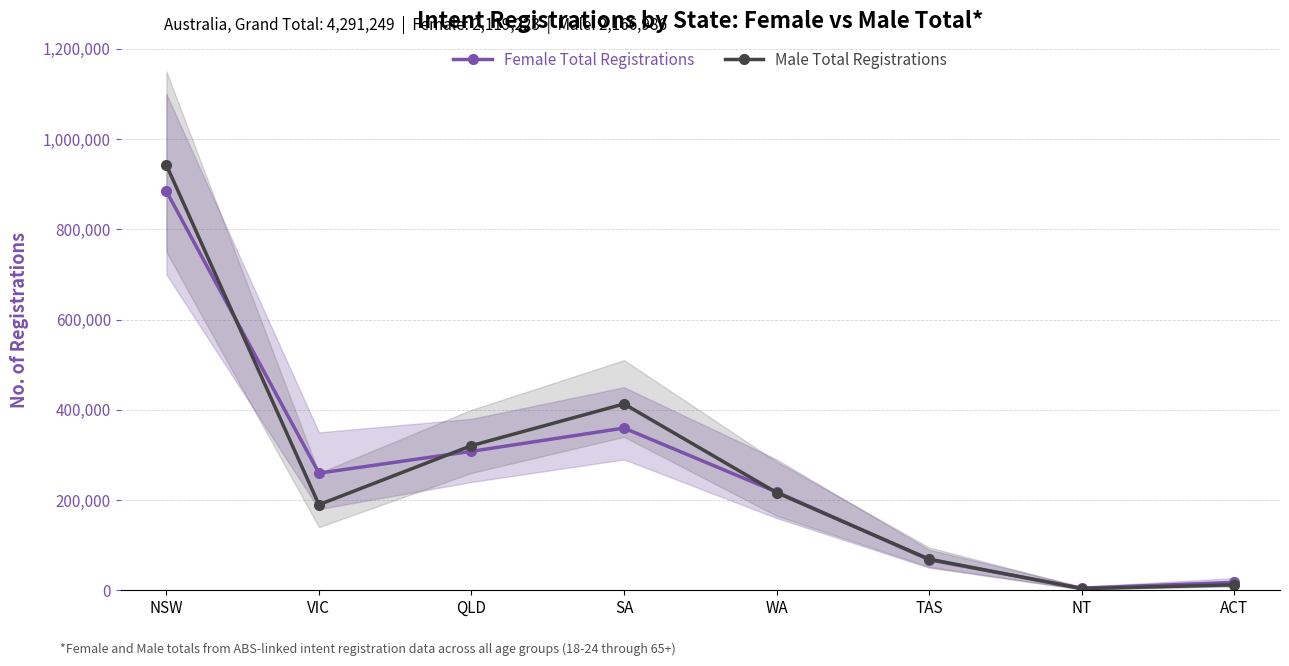

Between TAS and NT, which series saw the biggest shift?

Male Total Registrations